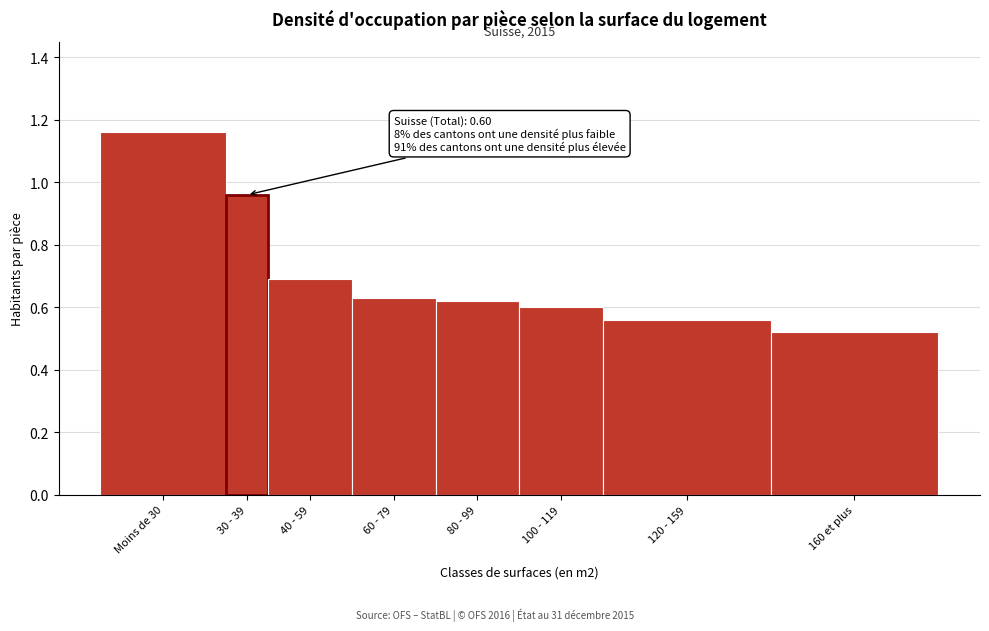

At which category does the chart reach its minimum across all series?

160 et plus